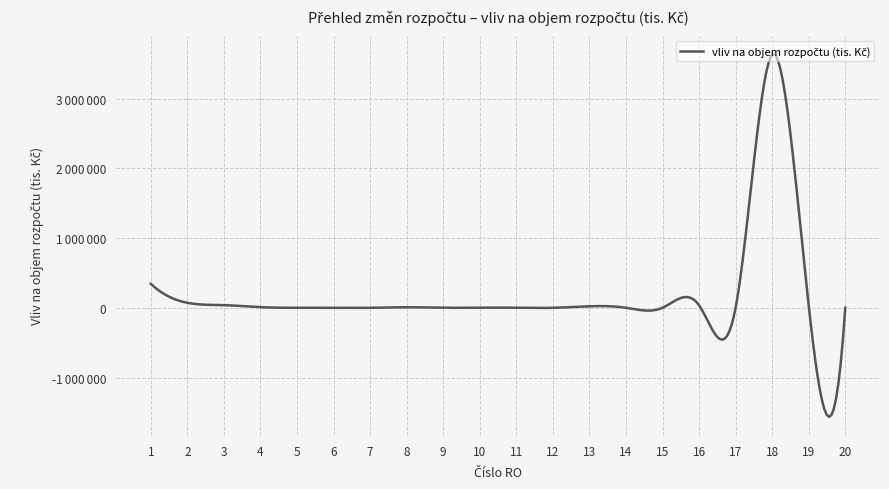

Reading right to left, extract all data points from this chart.

911.0	30636.3	3630375.0	2000.0	36391.5	852.8	1023.7	22035.8	124.3	676.8	3202.3	728.0	8384.9	400.0	161.5	749.7	9531.4	38580.0	72200.6	344241.0